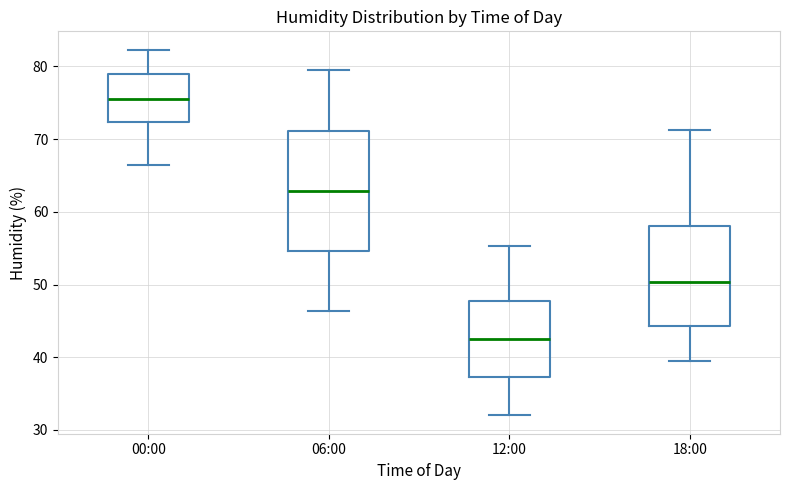

Where does the median line of the box for 18:00 sit on the y-axis? The values are not printed on the chart, so give them approximately, as read against the axis.

50